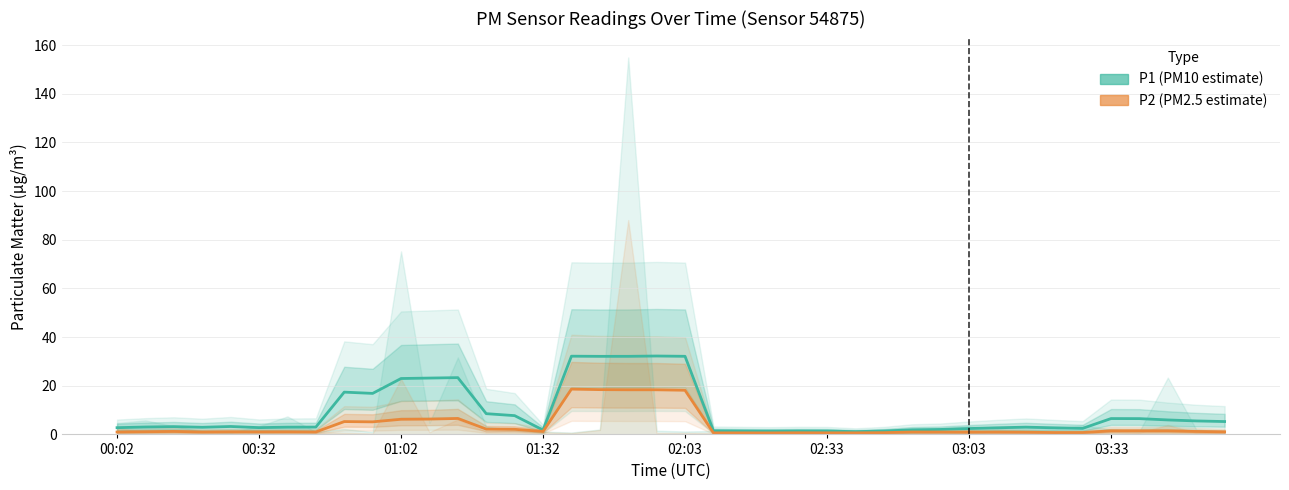

Is it true that P2 (PM2.5 estimate) equals 0.6 at 39?

False